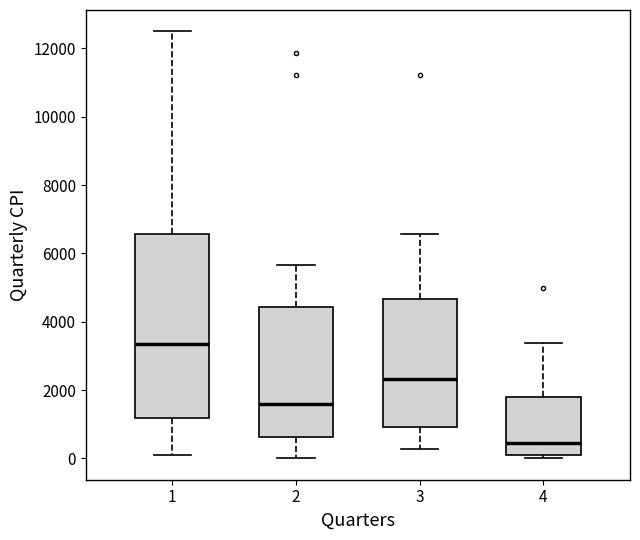

Which box is the tallest, from its lower edge to its upper edge?

1